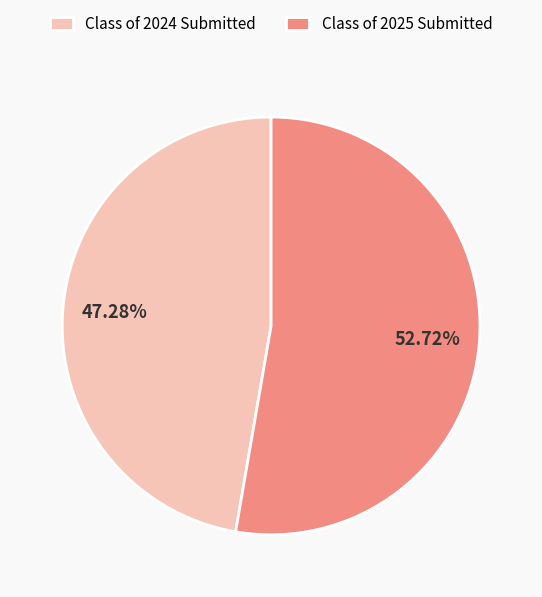

Do Class of 2025 Submitted and Class of 2024 Submitted together represent more than half of the pie?

Yes